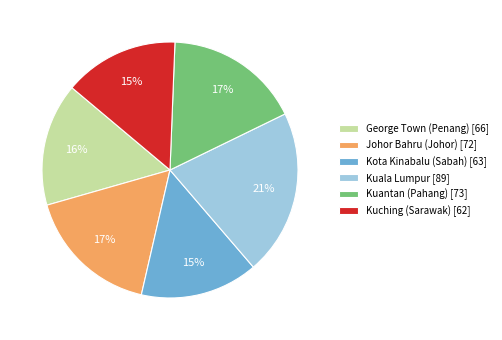

Which category has the biggest portion of the pie?

Kuala Lumpur